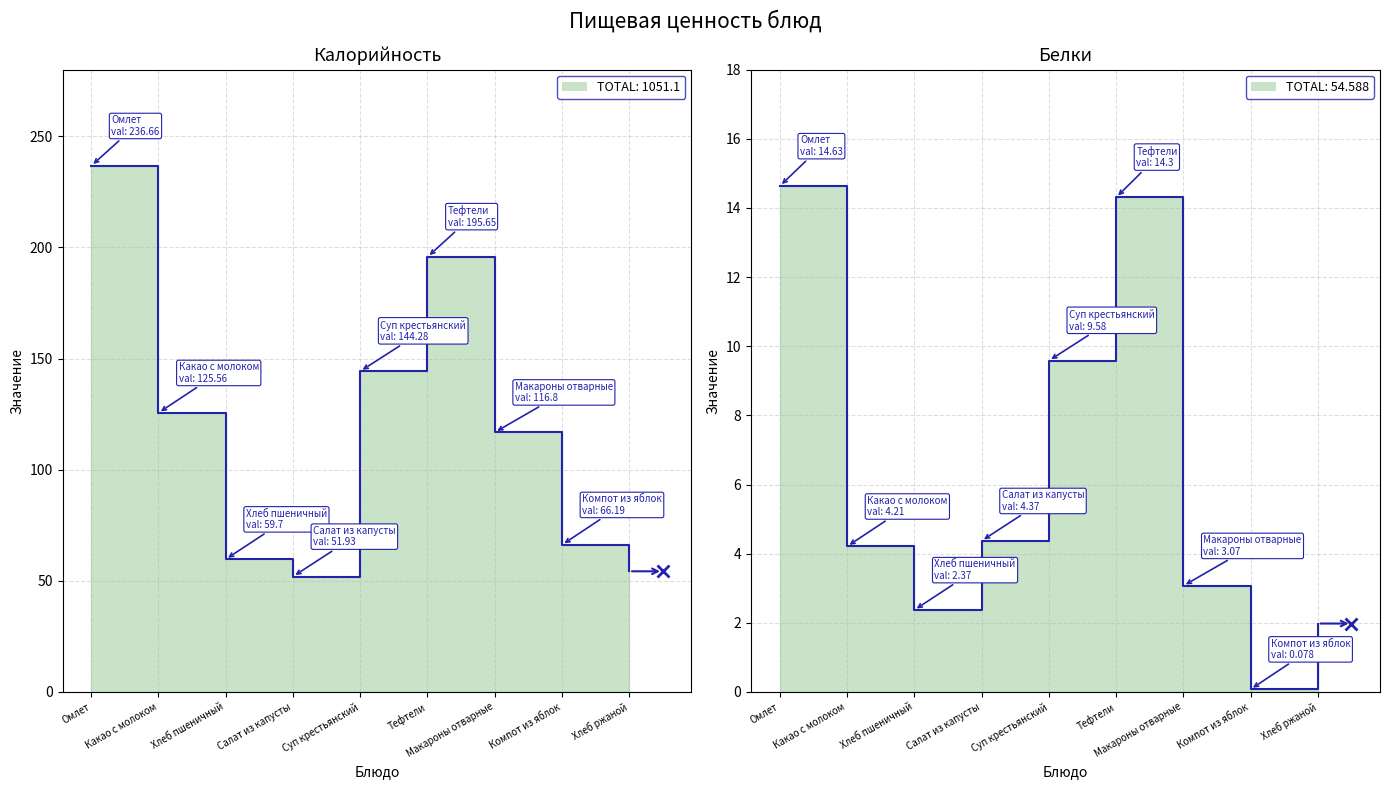

Reading left to right, extract all data points from this chart.

Калорийность: Омлет=236.7	Какао с молоком=125.6	Хлеб пшеничный=59.7	Салат из капусты=51.9	Суп крестьянский=144.3	Тефтели=195.7	Макароны отварные=116.8	Компот из яблок=66.2	Хлеб ржаной=54.3
Белки: Омлет=14.6	Какао с молоком=4.2	Хлеб пшеничный=2.4	Салат из капусты=4.4	Суп крестьянский=9.6	Тефтели=14.3	Макароны отварные=3.1	Компот из яблок=0.1	Хлеб ржаной=2.0